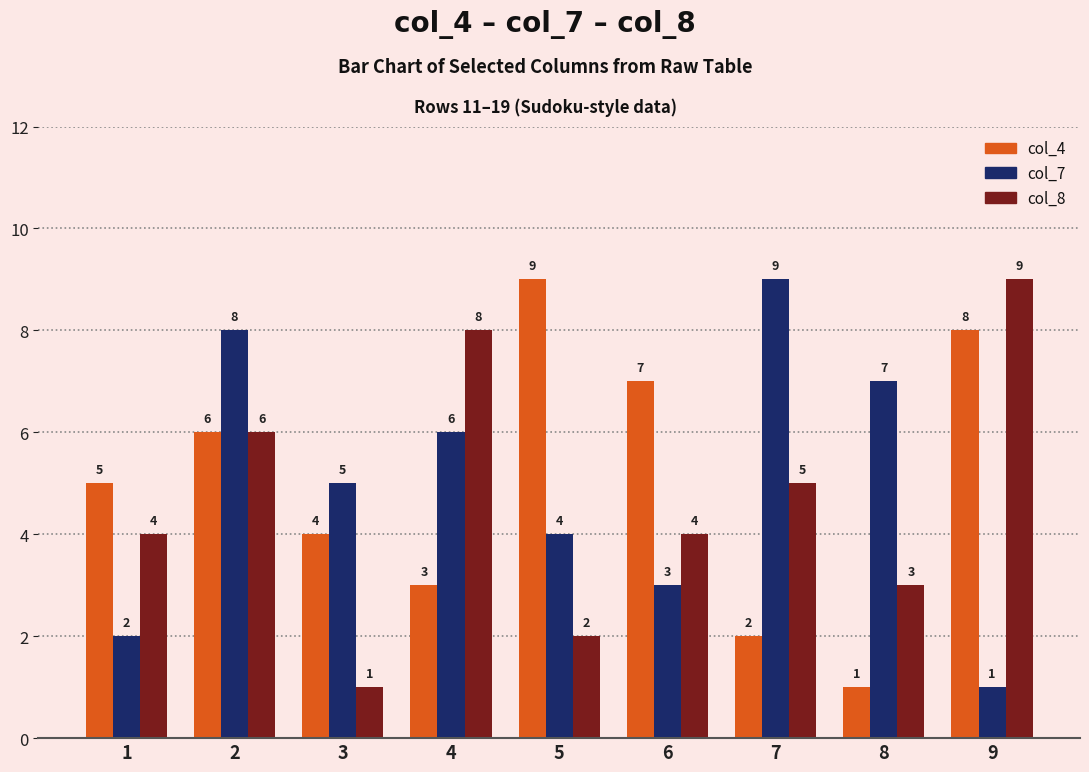

What is the sum of the col_8 values at 4 and 7?

13